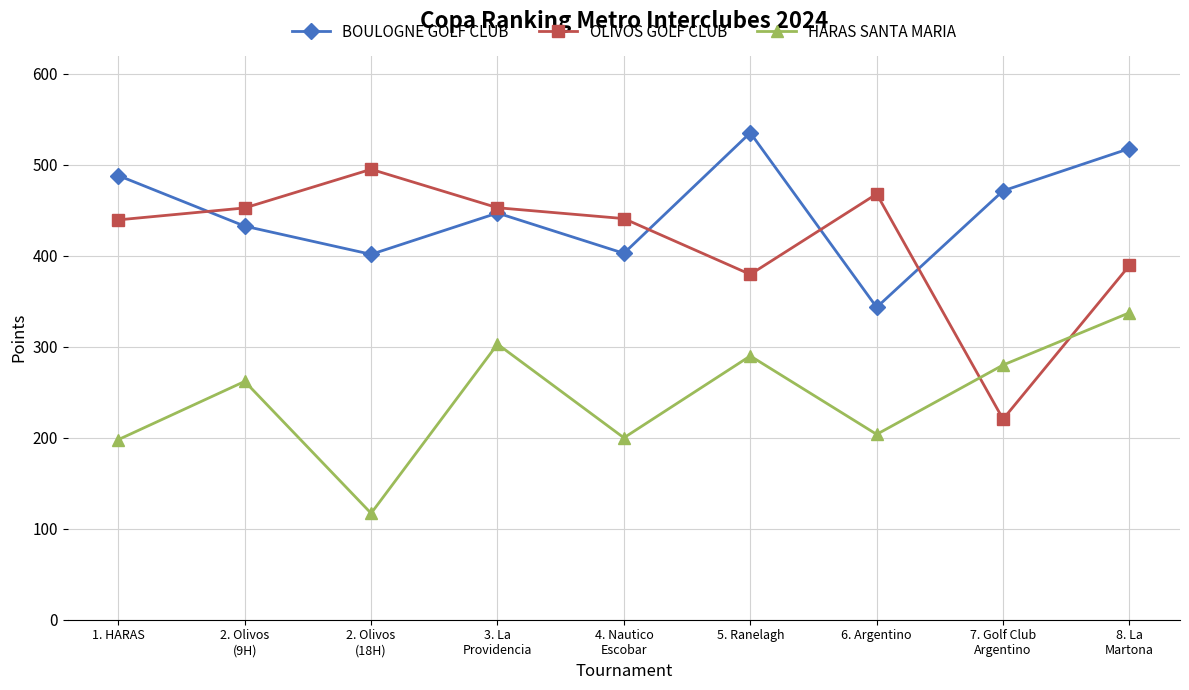

Which category has the highest value in the BOULOGNE GOLF CLUB series?

5. Ranelagh